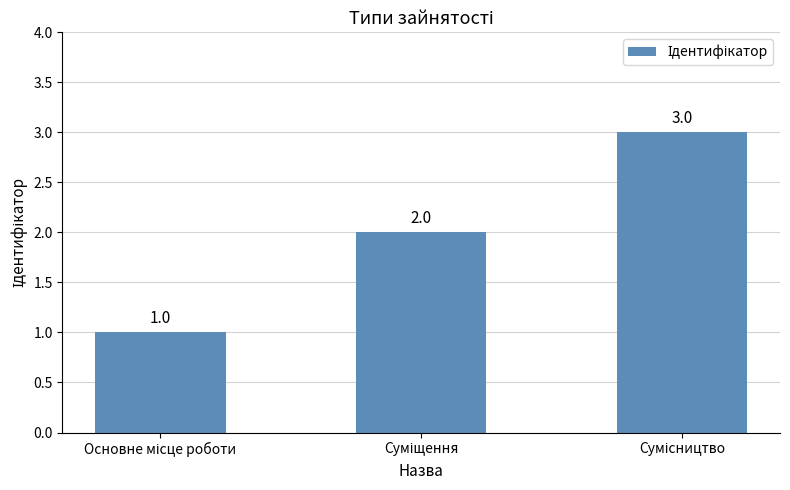

What is the sum of all values?

6